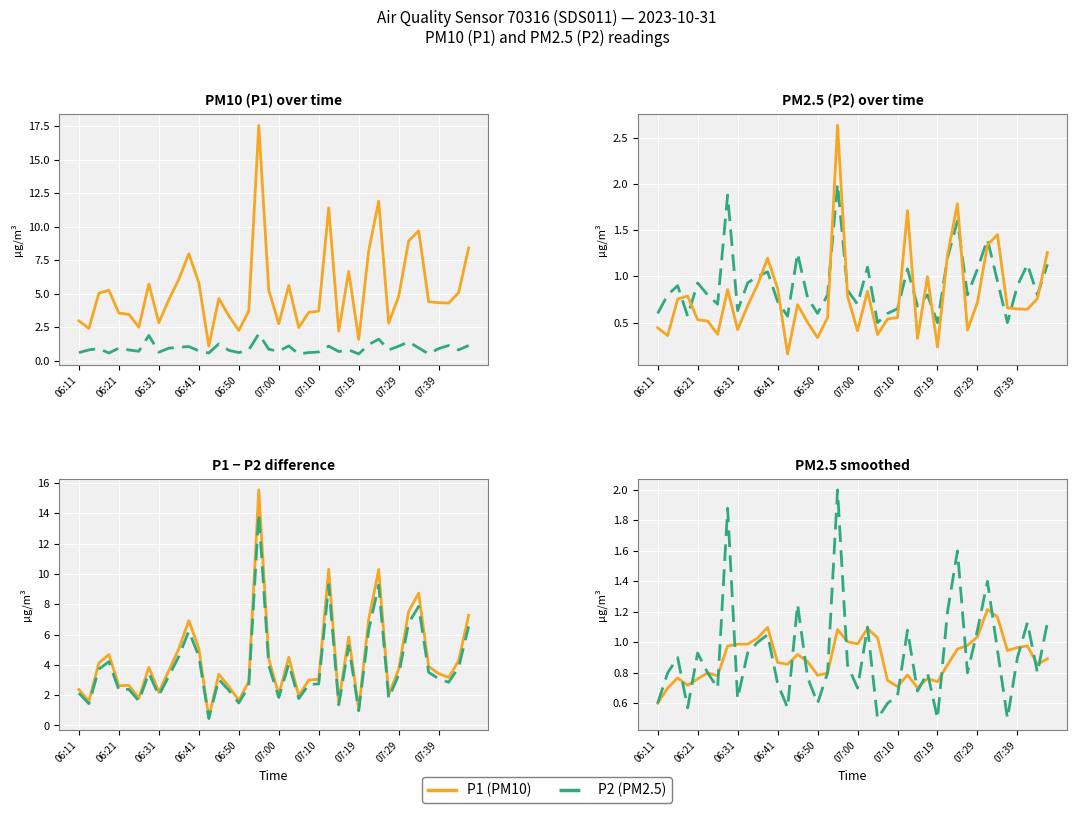

What is the approximate value of P2 at 06:58?

0.8